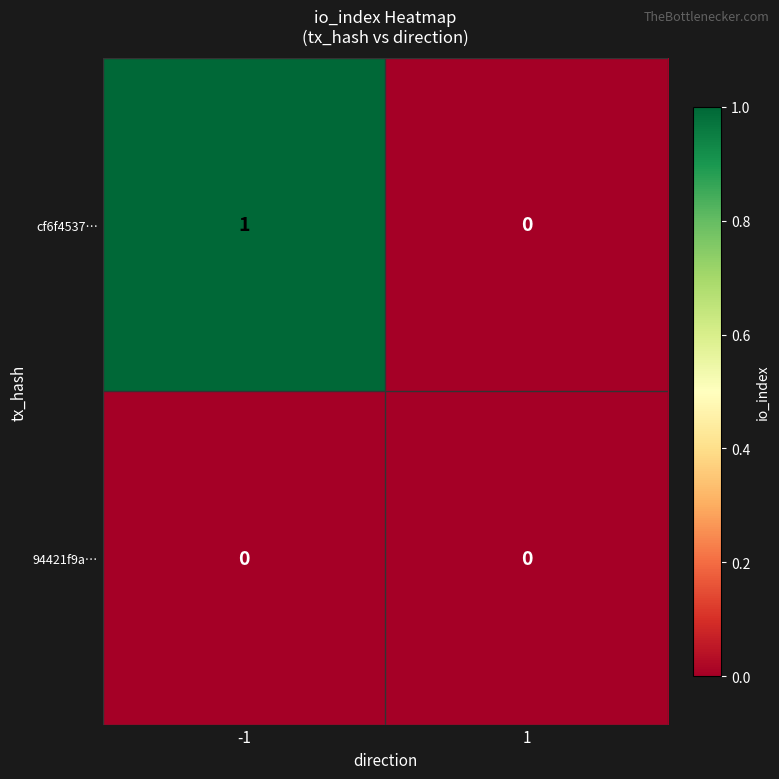

Rank the series by their maximum value, from highest to lowest.

cf6f4537…, 94421f9a…